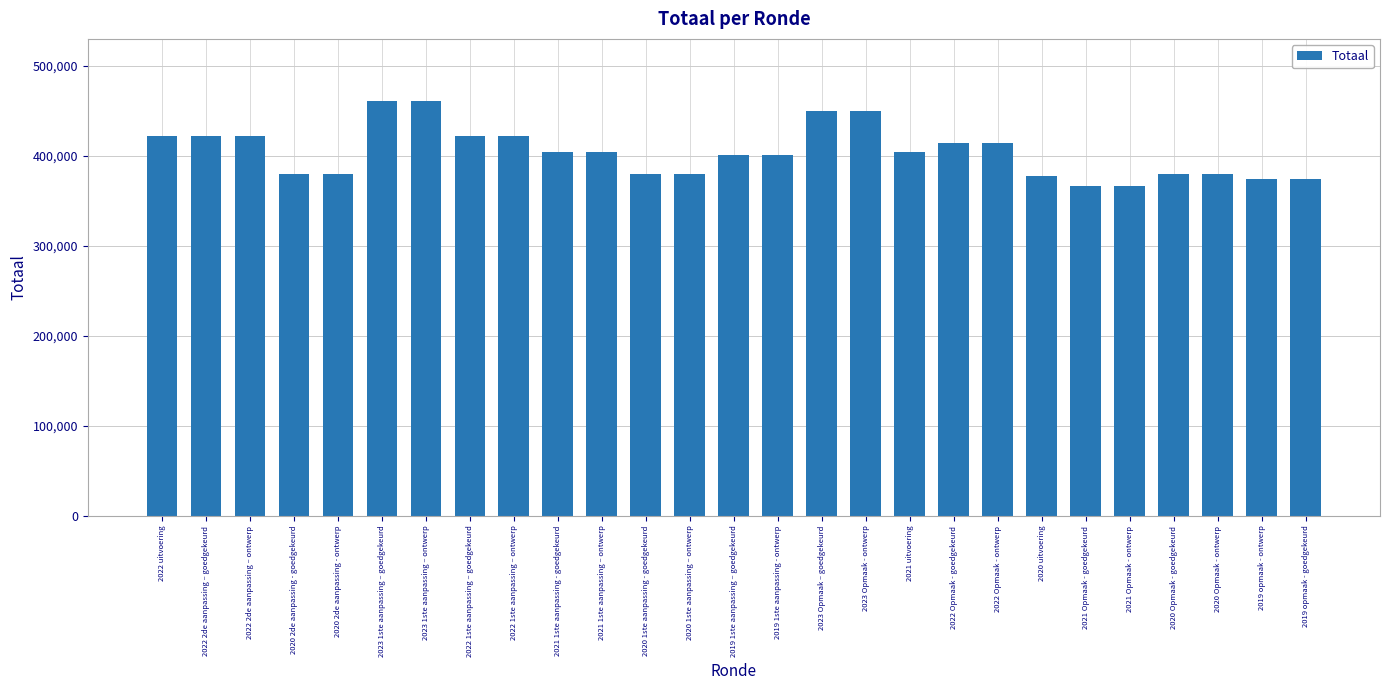

Count the number of categories in the chart.

27